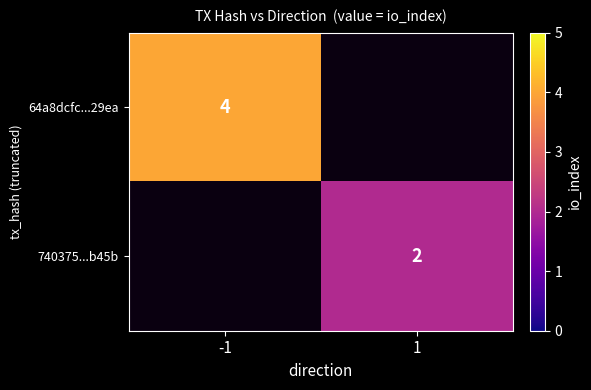

What is the minimum value shown in the chart?

2.0